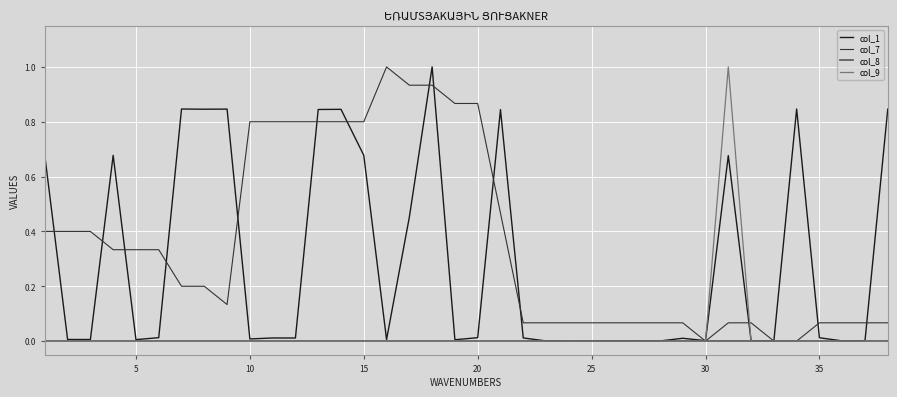

Which series has the largest total across all categories?

col_7